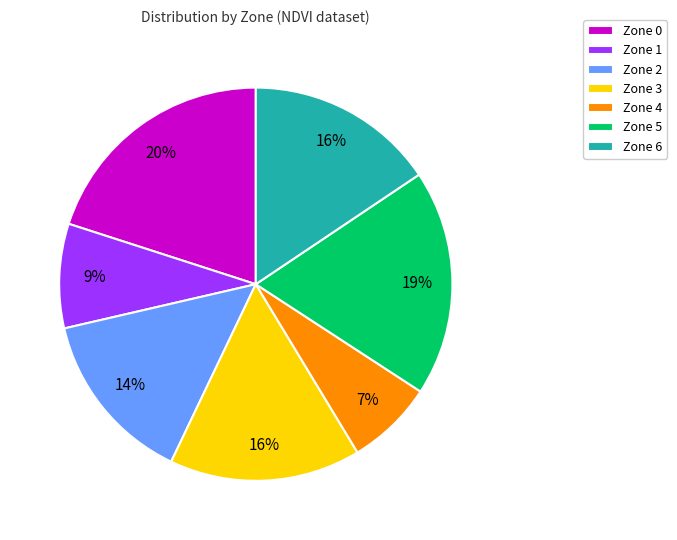

To the nearest percent, what percentage of the pie is Zone 6?

16%